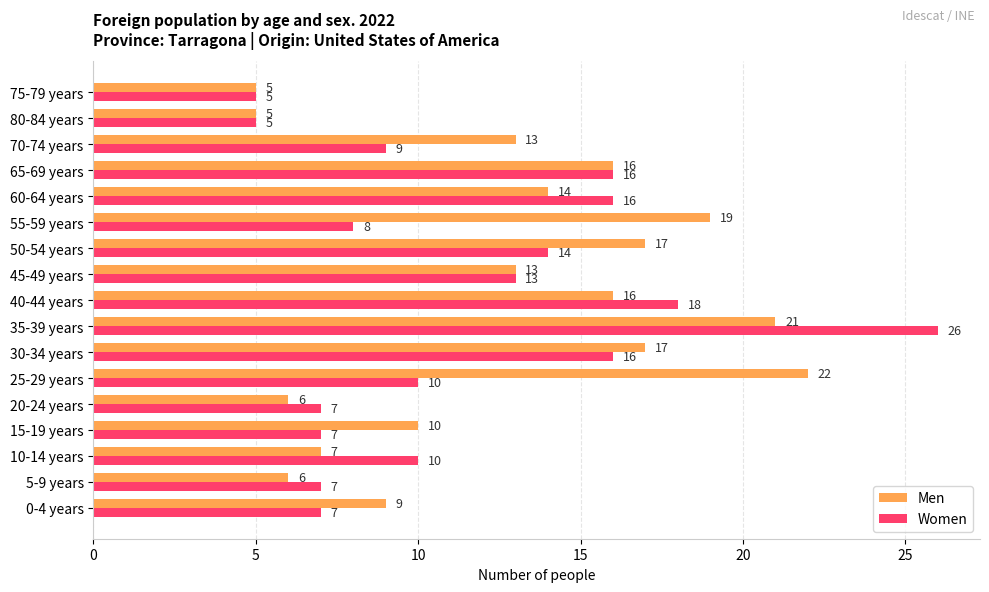

Which series has the largest range (max minus min)?

Women